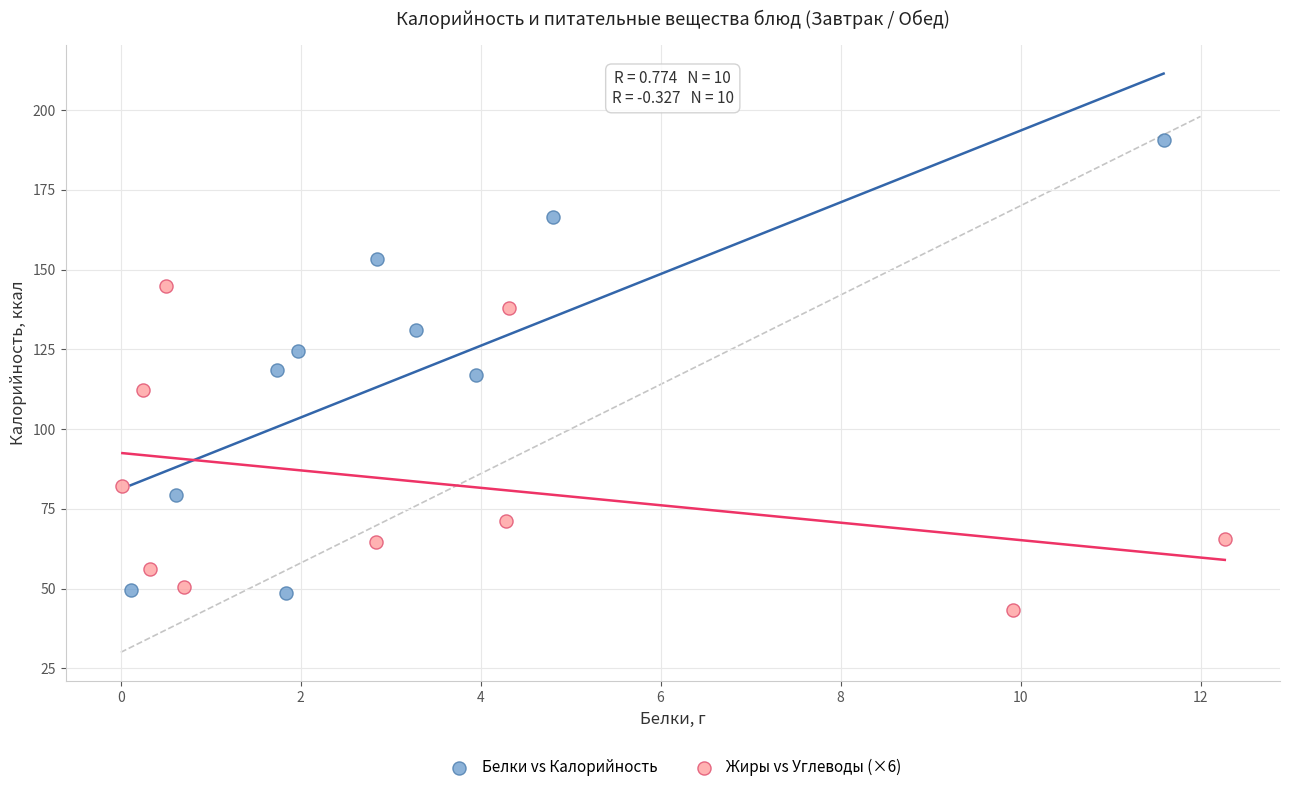

Which series reaches the maximum Y coordinate?

Белки vs Калорийность